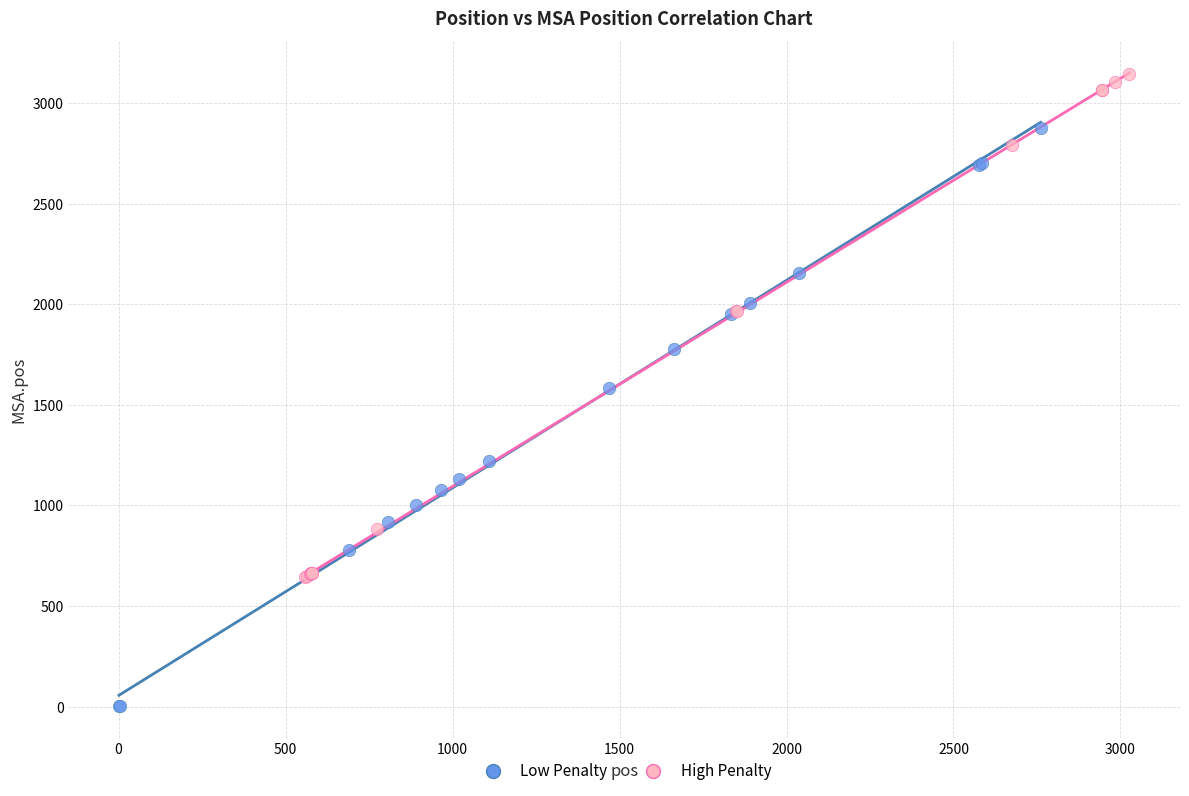

Which series reaches the maximum Y coordinate?

High Penalty